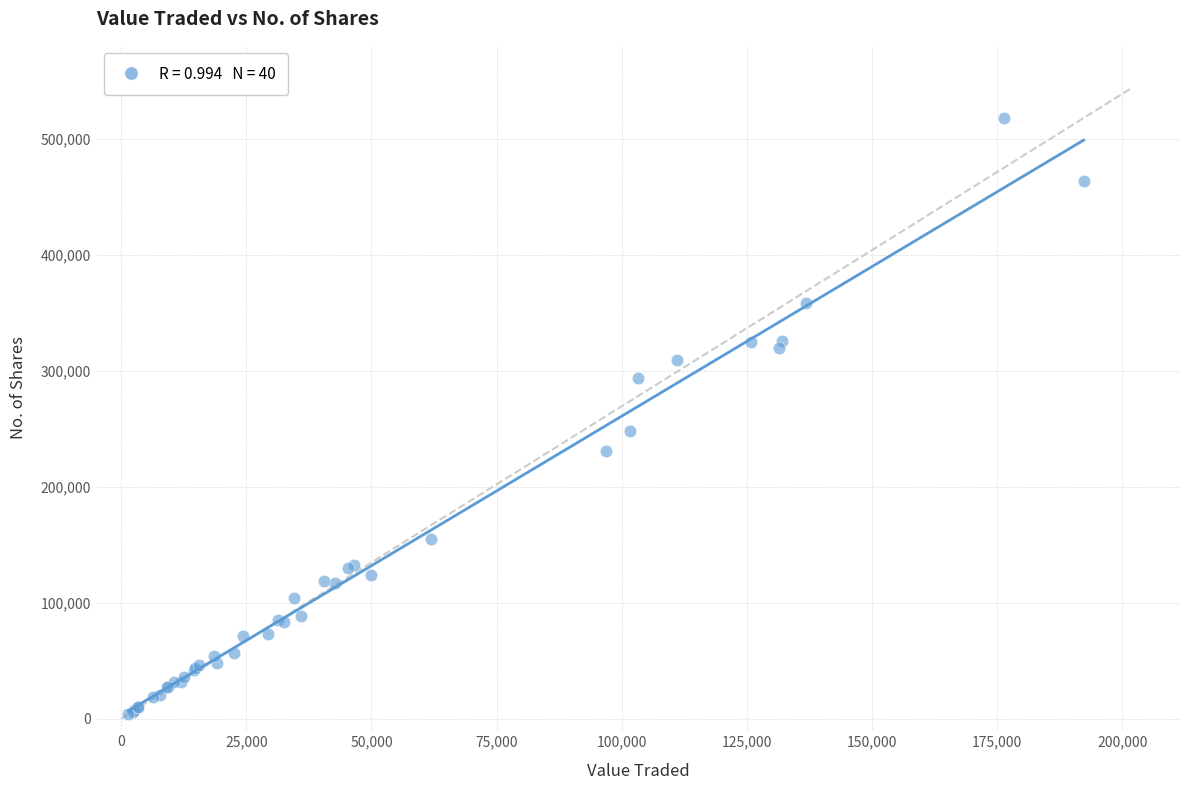

What Y value in the scatter plot is closest to 261032?

247848